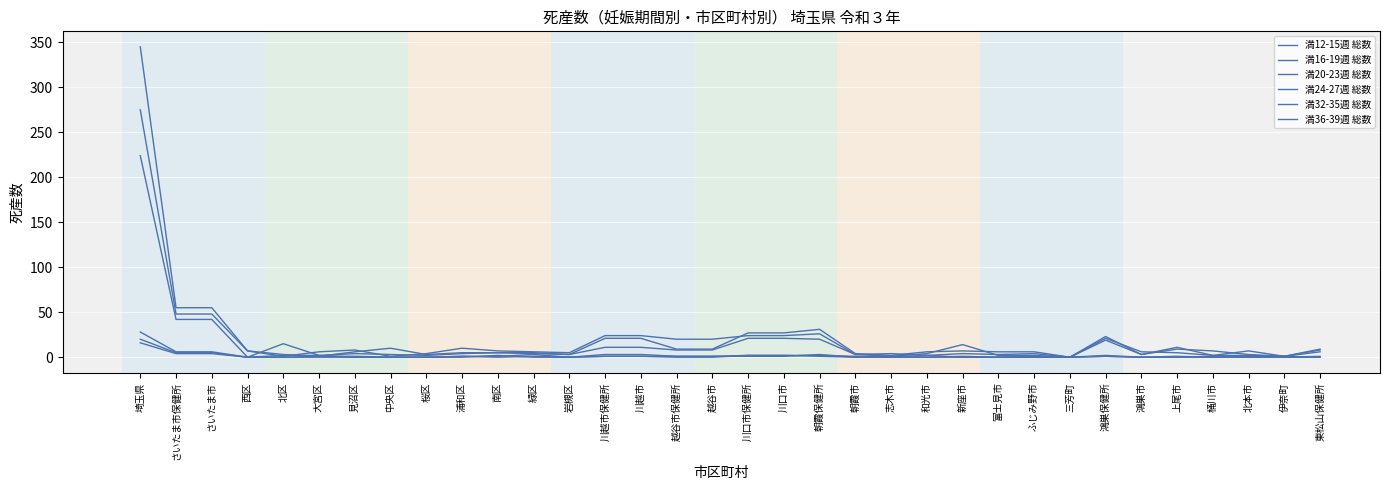

Does the chart have visible grid lines?

Yes